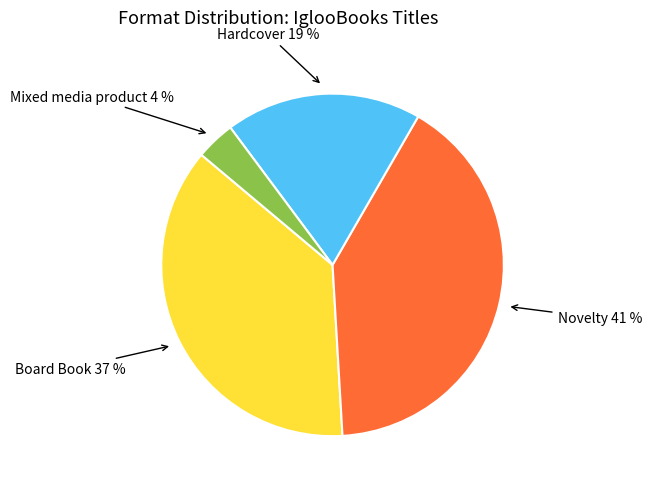

To the nearest percent, what is the difference between the largest and smallest slice percentages?

37%